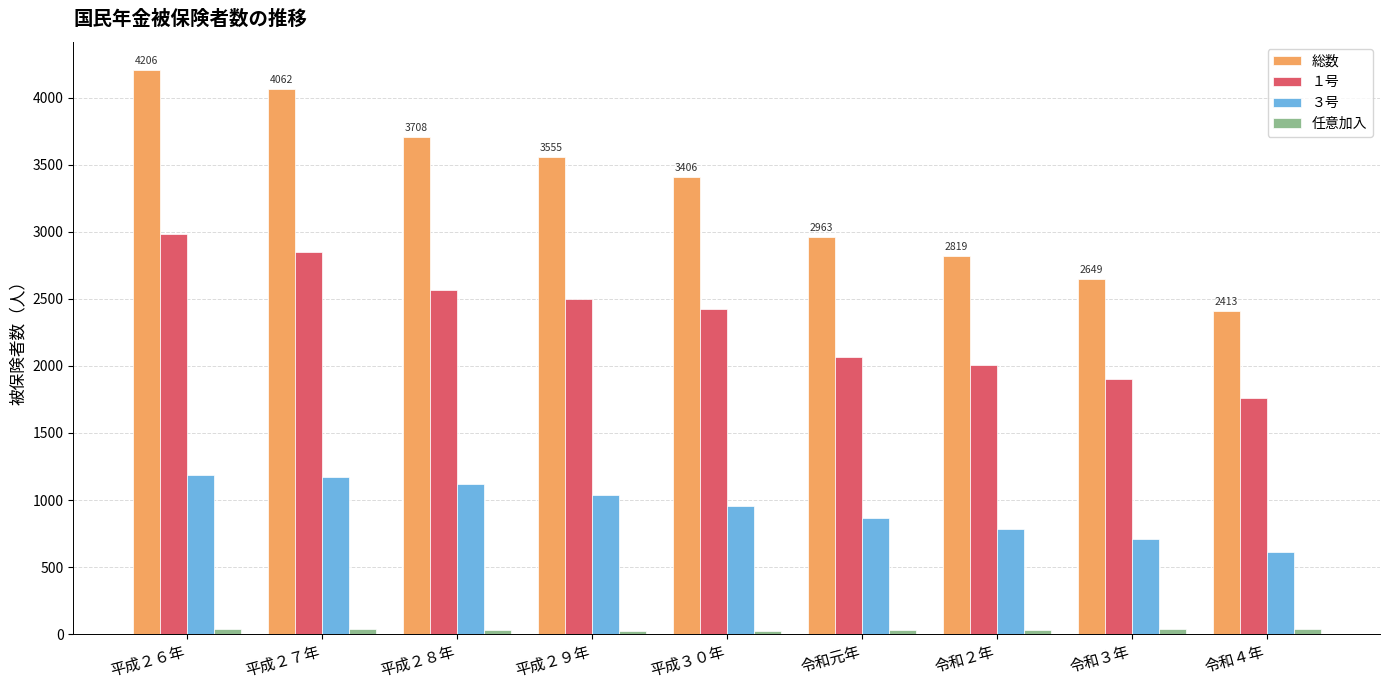

What is the difference between the maximum and minimum values in the 総数 series?

1793